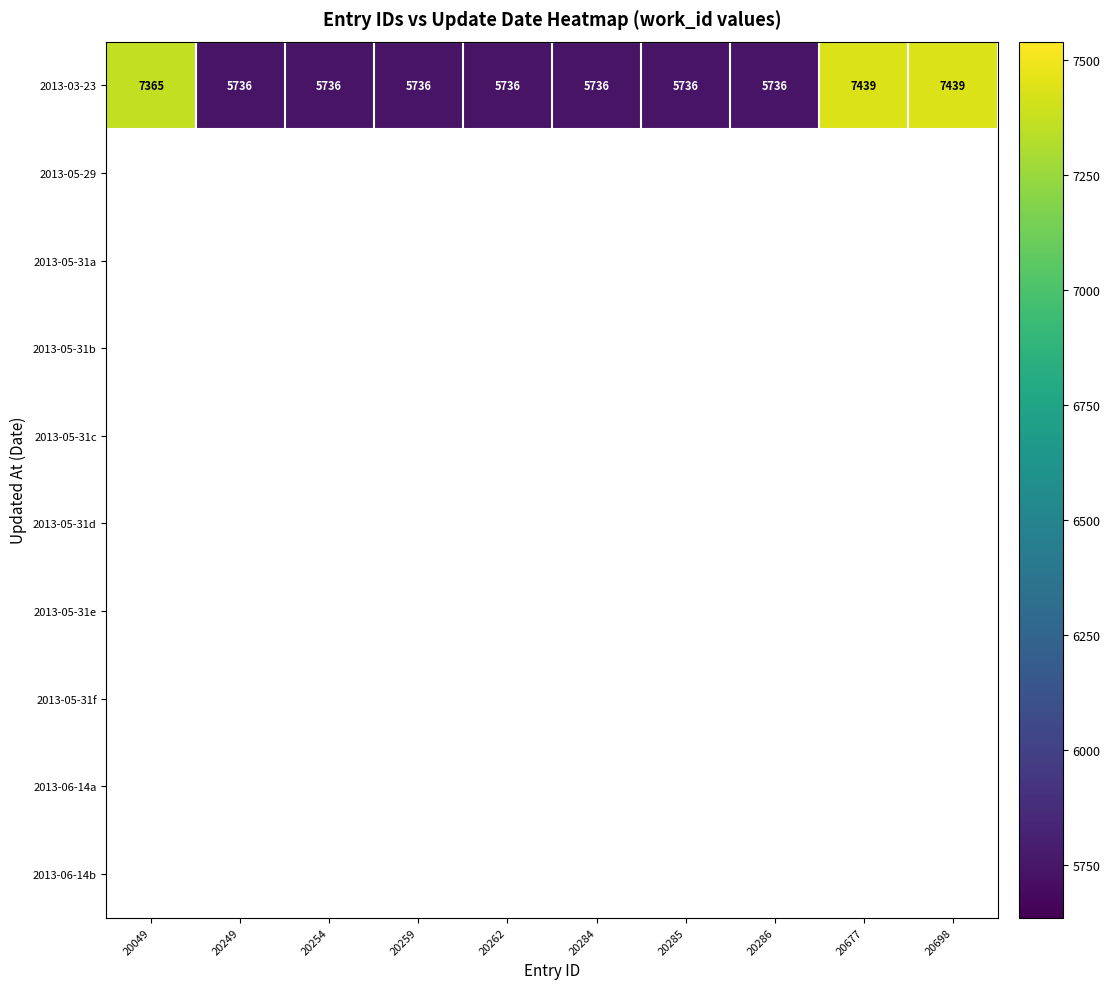

Is it true that the value at 20259 is 2129?

False